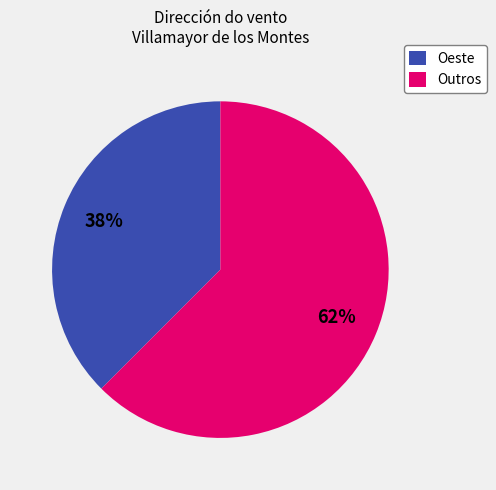

Between Outros and Oeste, which is larger?

Outros